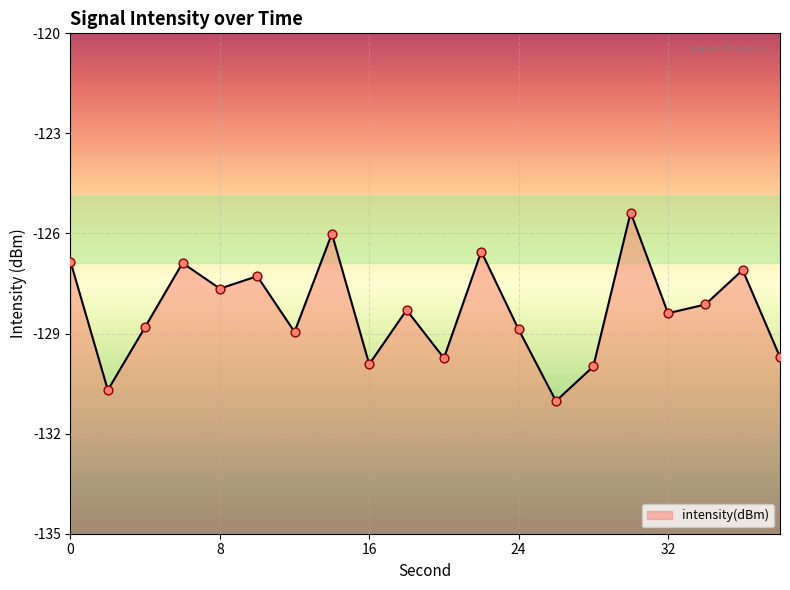

What is the change in value from 2 to 36?

+3.6